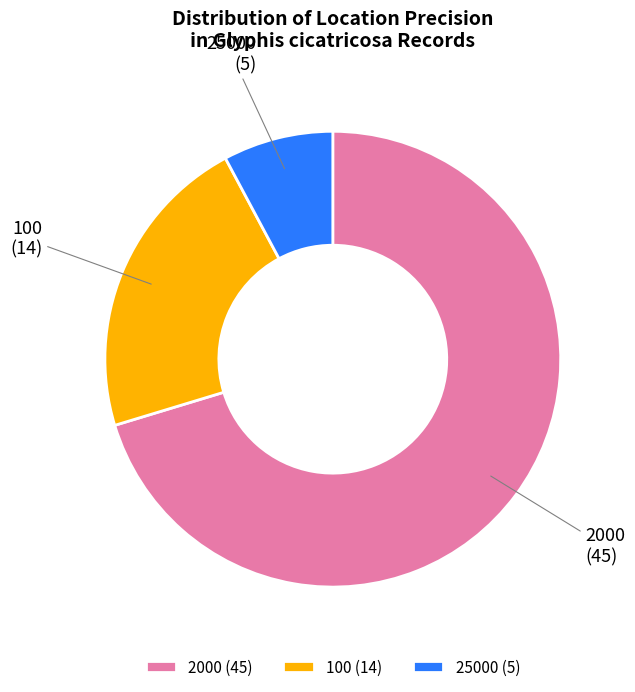

Does any single category account for the majority?

Yes